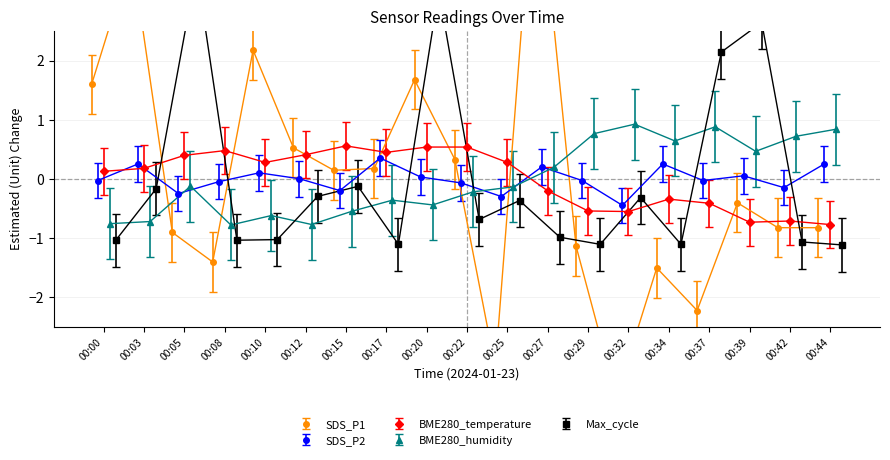

How many positive values does the SDS_P1 series have?

9